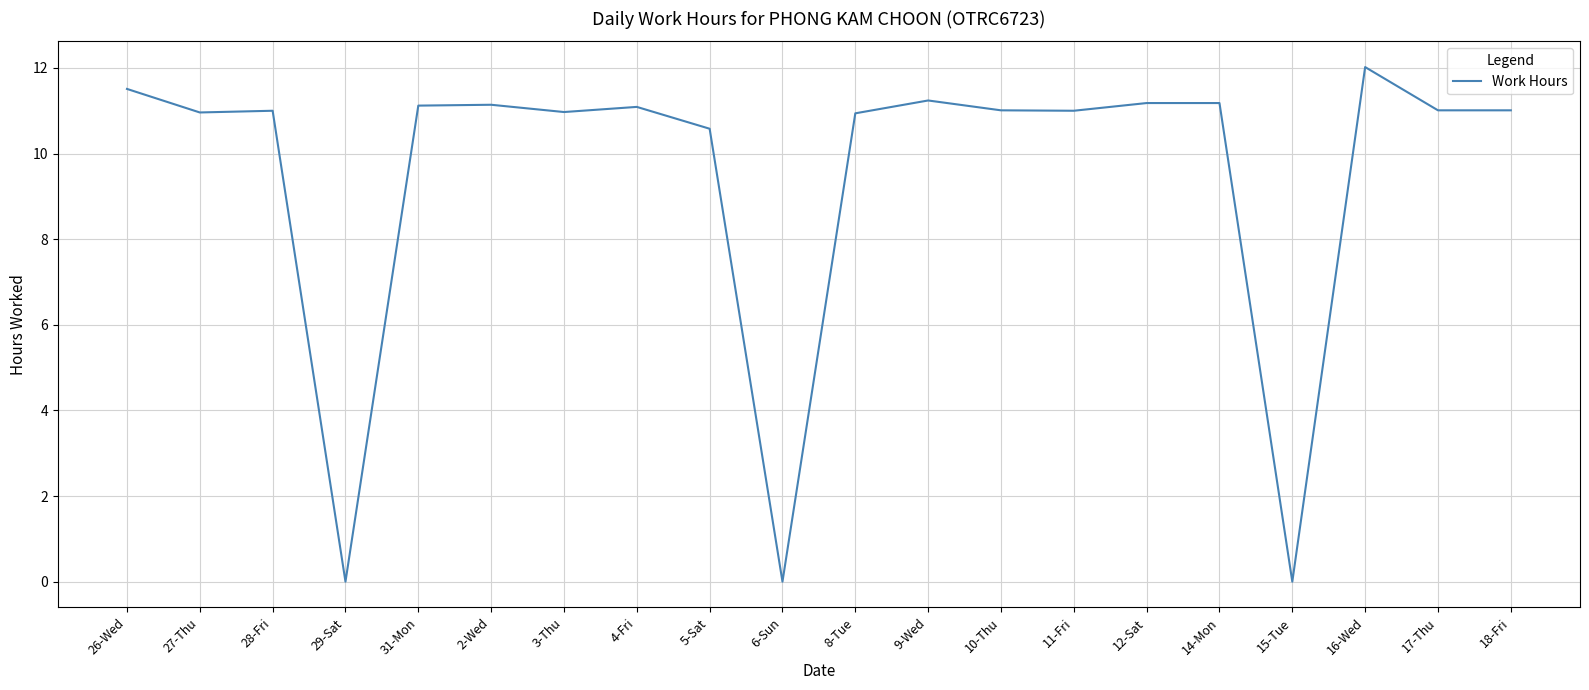

What is the change in value from 5-Sat to 8-Tue?

+0.4